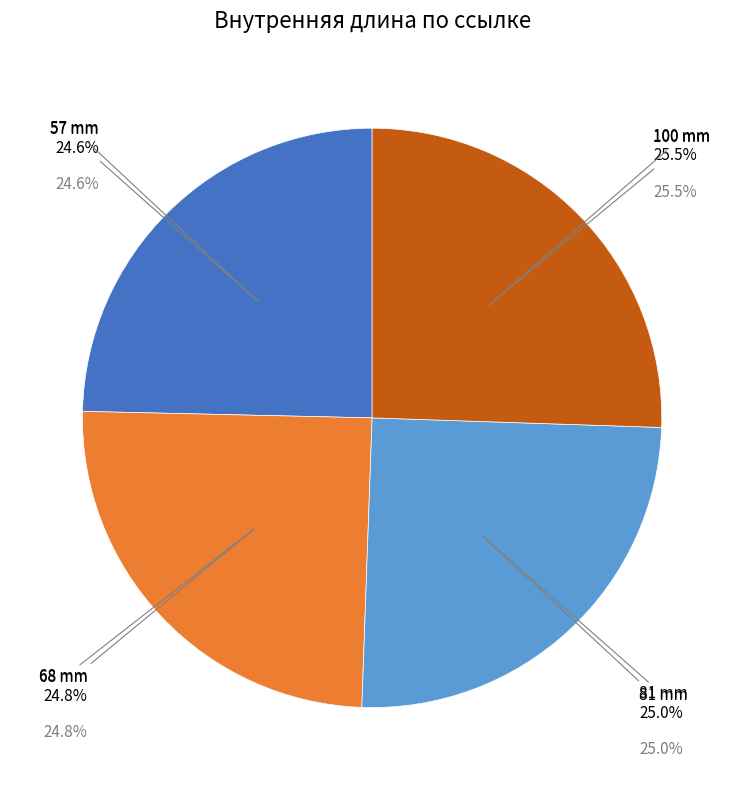

Is 100 mm the majority of the pie?

No